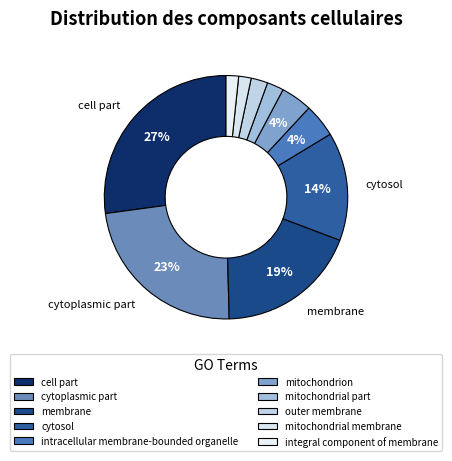

How many slices are in this pie chart?

10